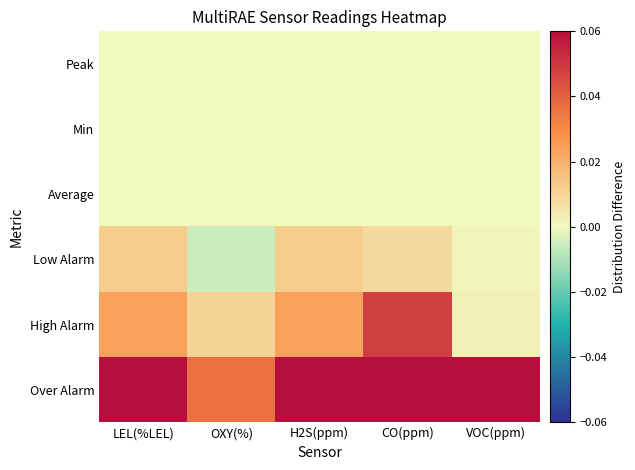

At which category is the sum across all series the highest?

CO(ppm)